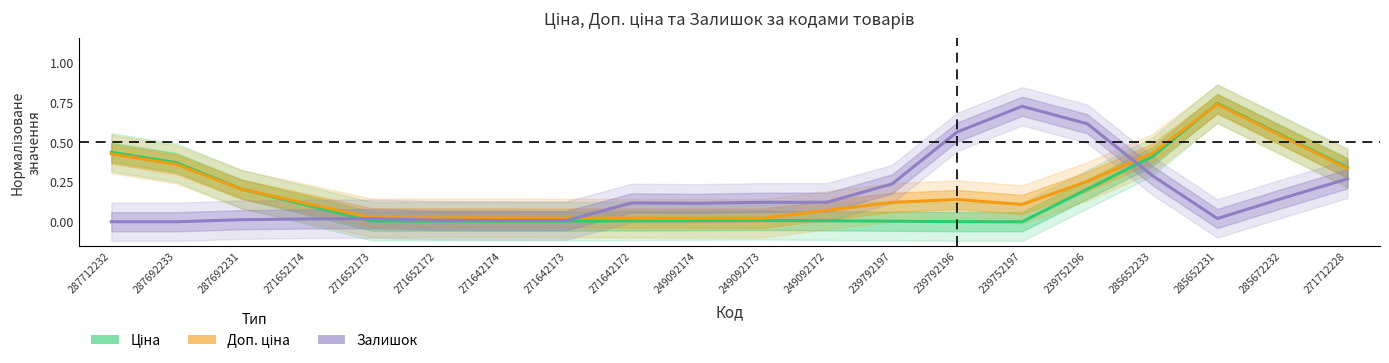

The Ціна series shows 0.4 at 285652233. True or false?

True